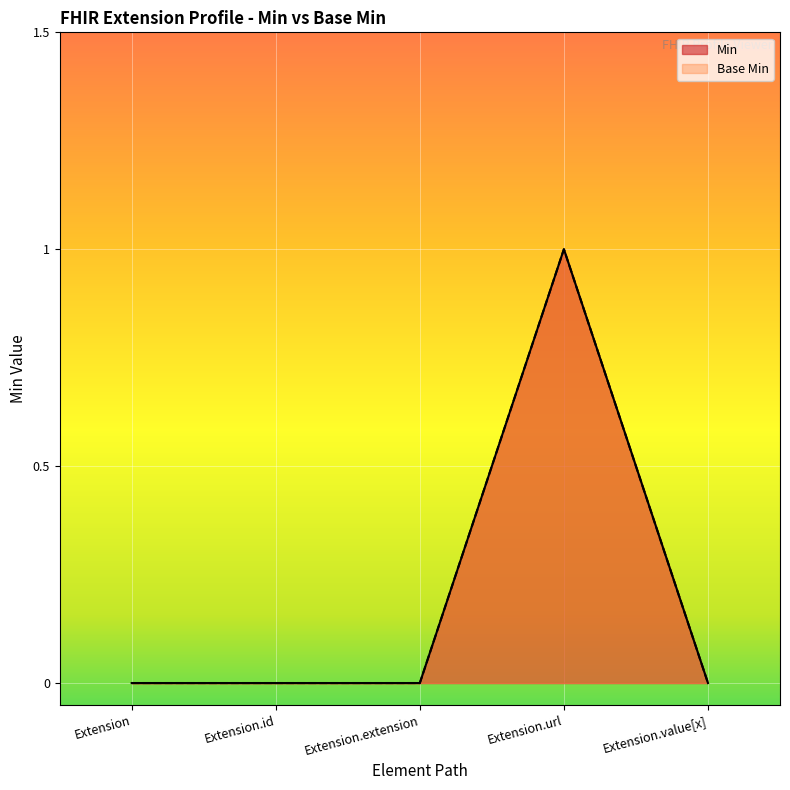

What are all the series names shown in the legend?

Min, Base Min